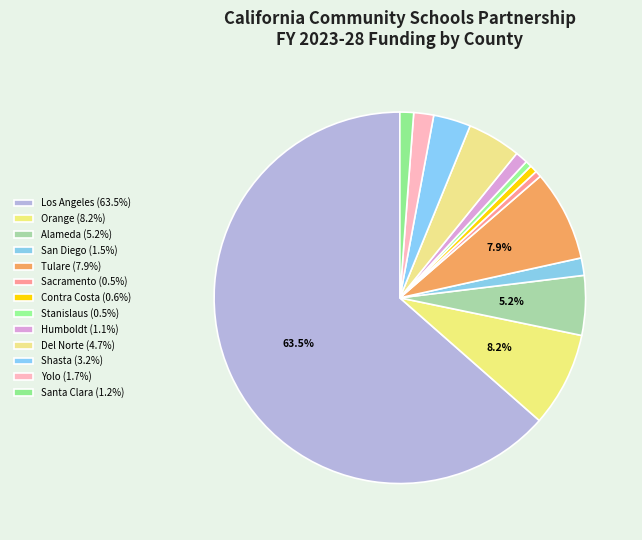

How many slices are in this pie chart?

13